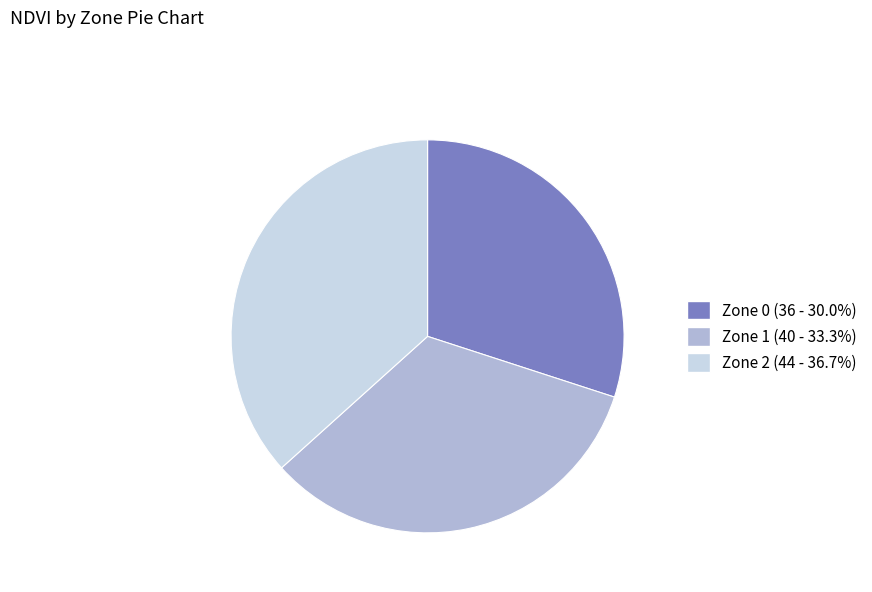

What is the largest slice in the pie chart?

Zone 2